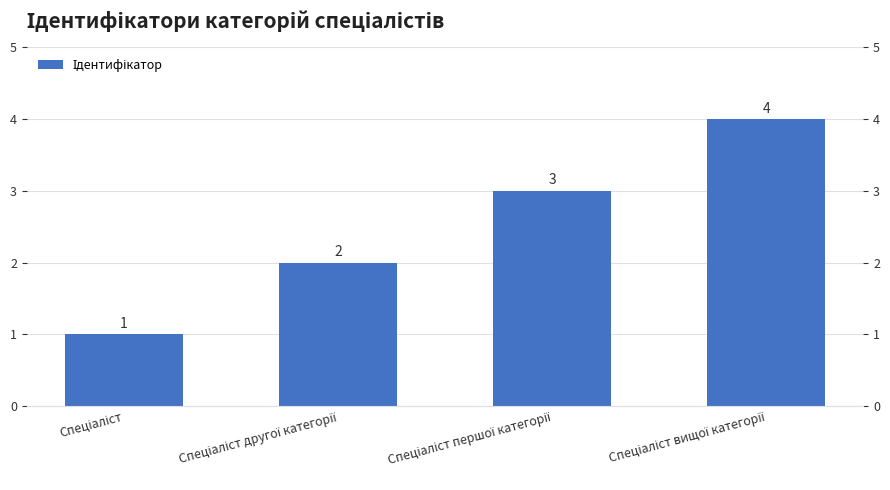

The chart shows a value of 1 at Спеціаліст другої категорії. True or false?

False